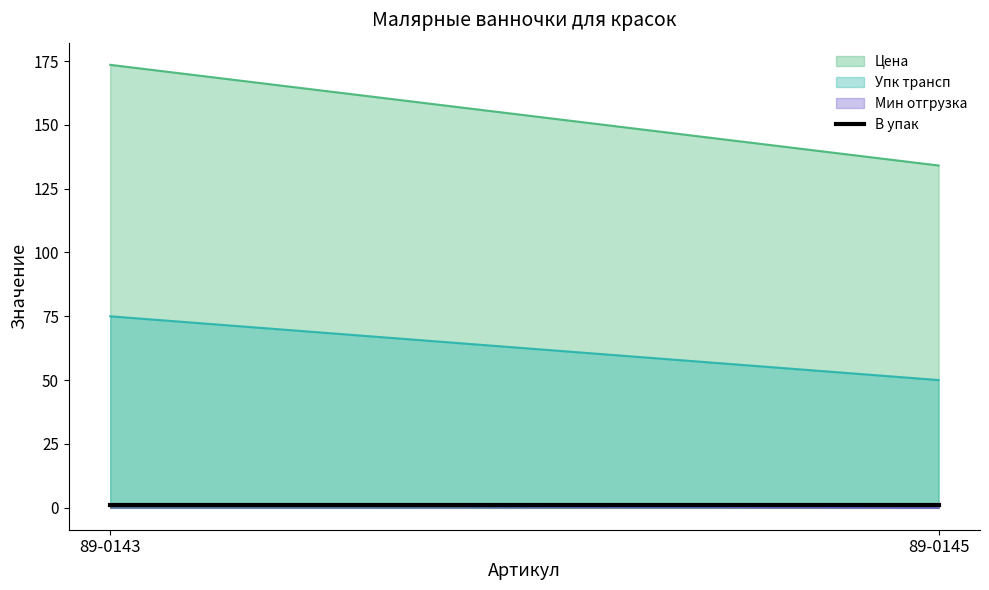

Is the value of Мин отгрузка at 89-0145 greater than the value of Упк трансп at 89-0143?

No